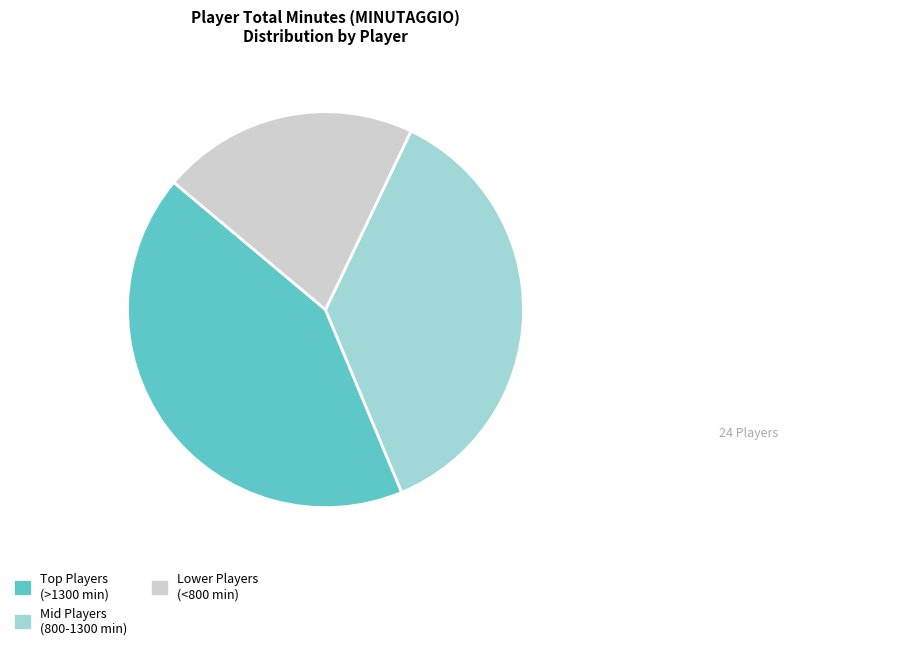

What is the largest slice in the pie chart?

Top Players (>1300 min)